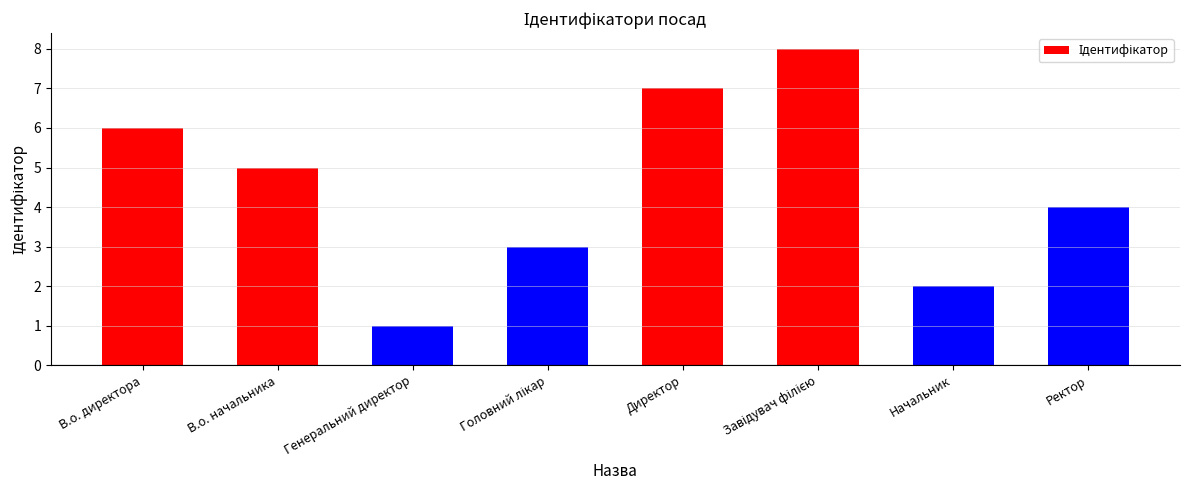

Reading left to right, list all the values displayed in this chart.

6	5	1	3	7	8	2	4